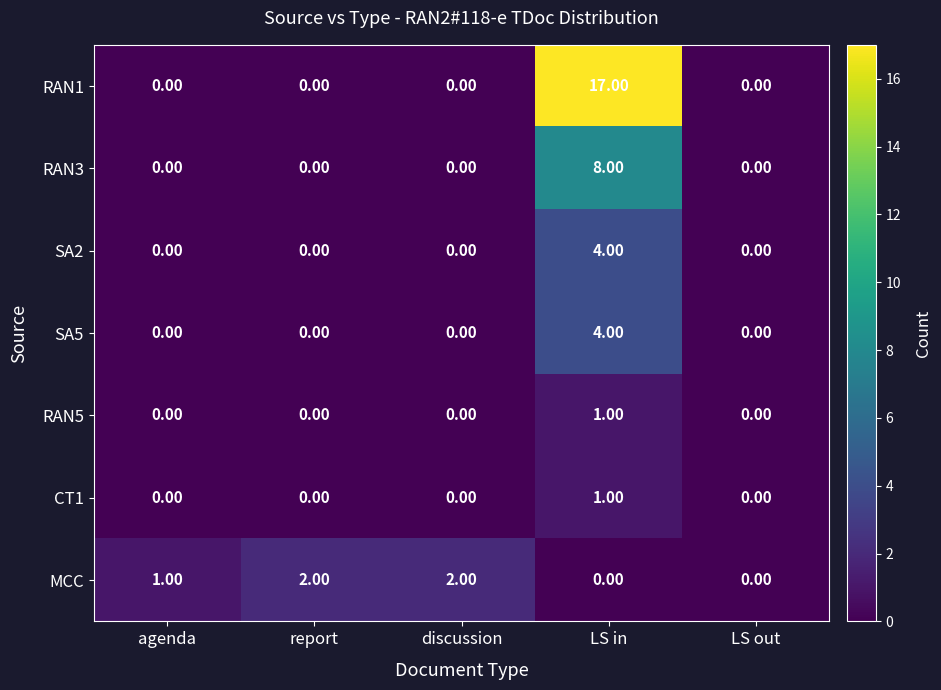

How many data points does each series have?

5